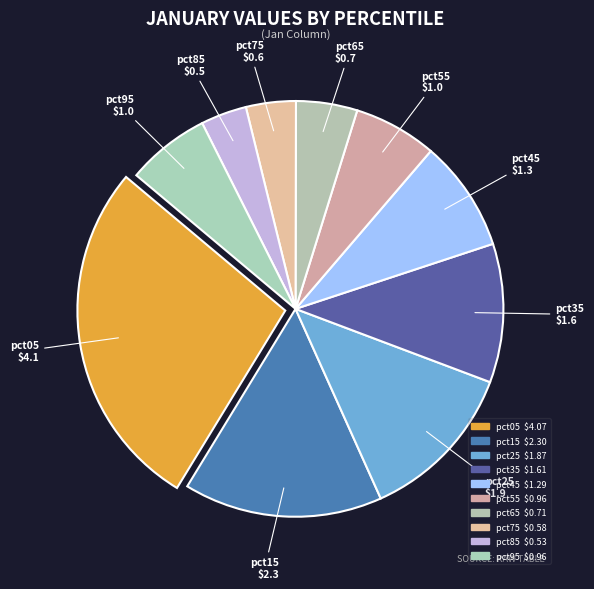

To the nearest percent, what is the difference between the pct25 and pct85 slice percentages?

9%